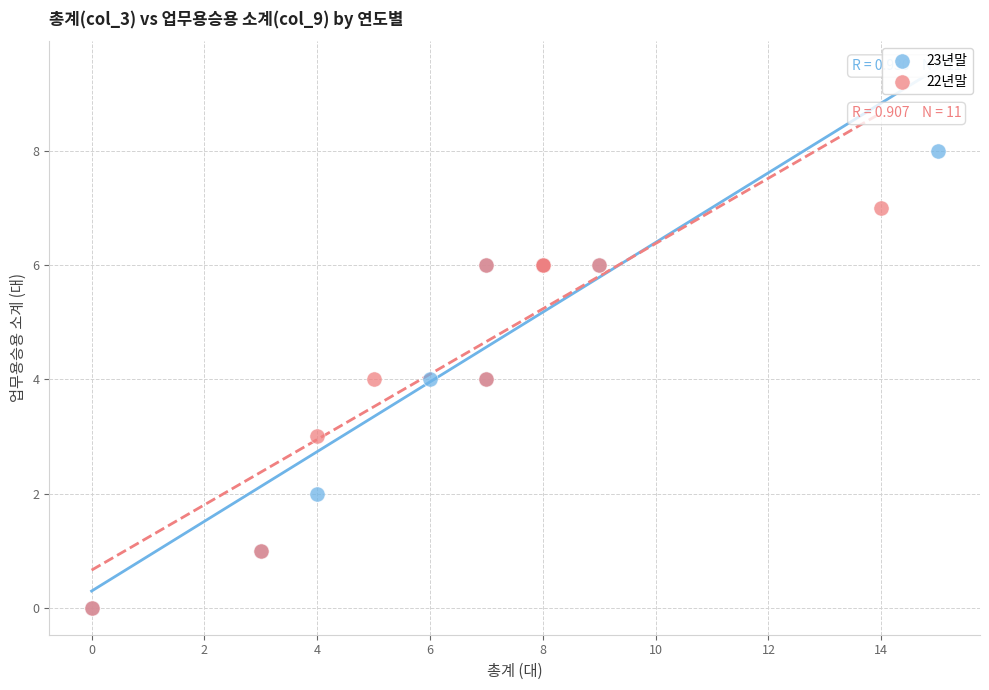

Which series has the largest Y range (max minus min)?

23년말